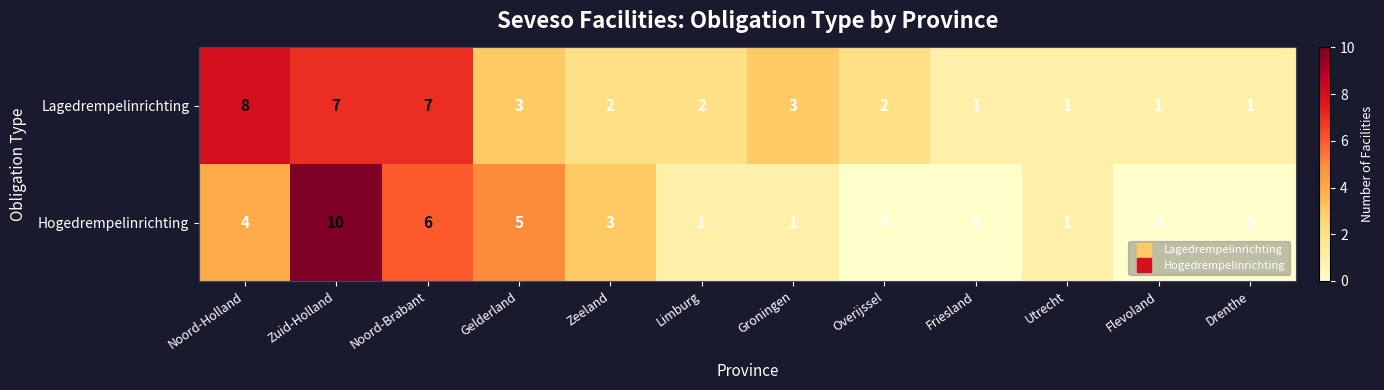

Reading right to left, transcribe all the data shown in this chart.

Lagedrempelinrichting: Drenthe=1	Flevoland=1	Utrecht=1	Friesland=1	Overijssel=2	Groningen=3	Limburg=2	Zeeland=2	Gelderland=3	Noord-Brabant=7	Zuid-Holland=7	Noord-Holland=8
Hogedrempelinrichting: Drenthe=0	Flevoland=0	Utrecht=1	Friesland=0	Overijssel=0	Groningen=1	Limburg=1	Zeeland=3	Gelderland=5	Noord-Brabant=6	Zuid-Holland=10	Noord-Holland=4